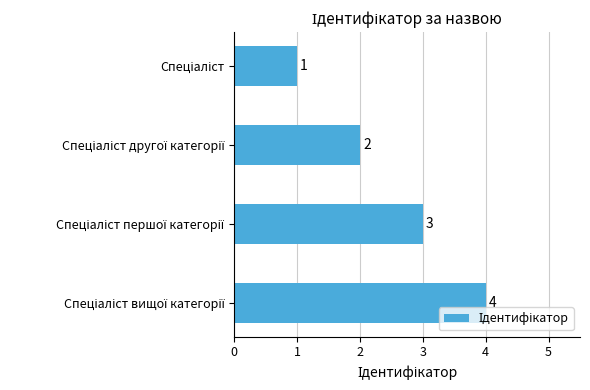

What is the difference between the second highest and minimum values?

2